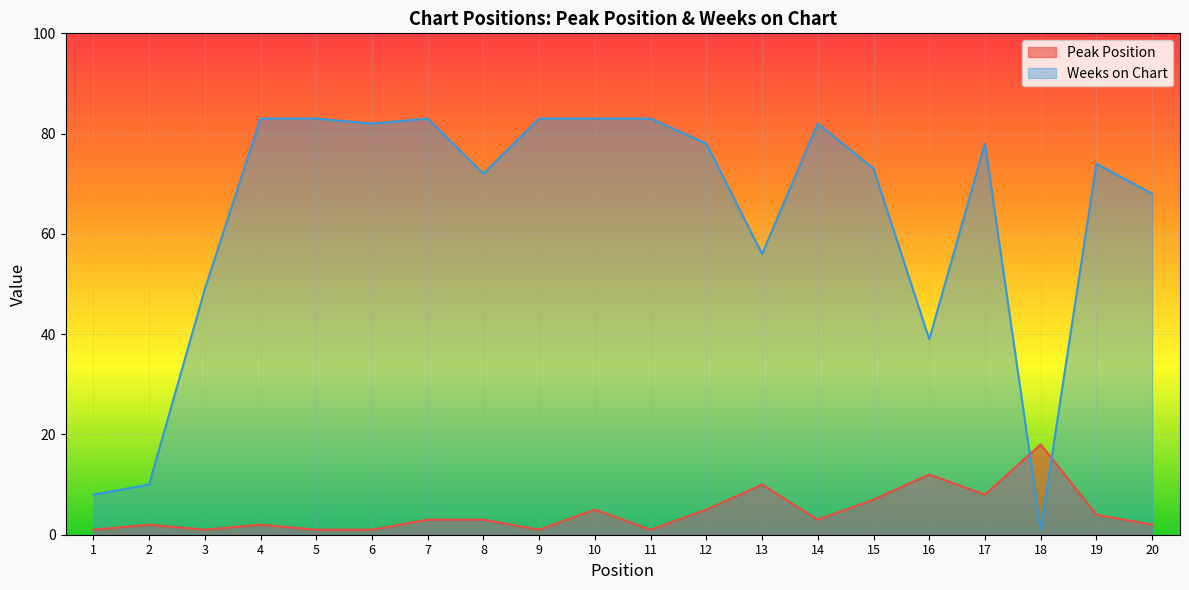

What are all the series names shown in the legend?

Peak Position, Weeks on Chart